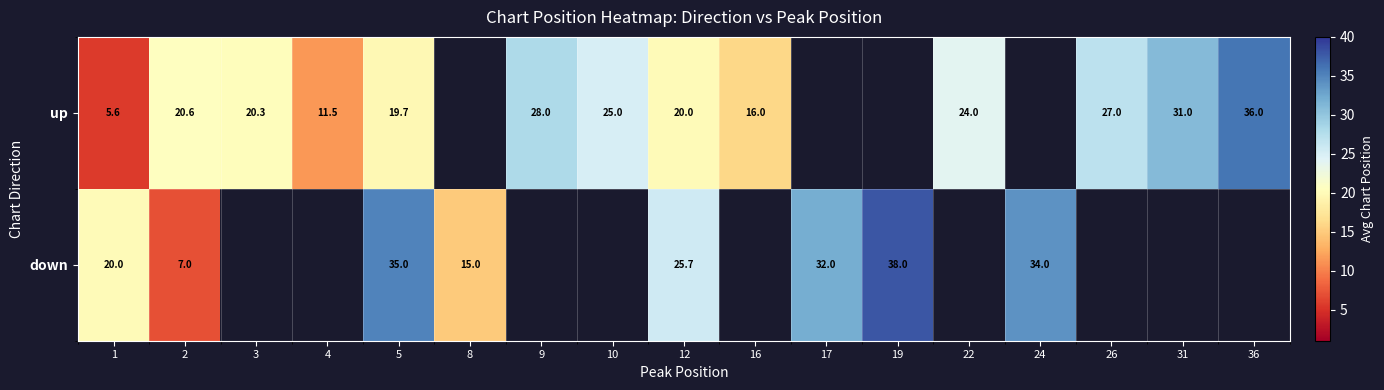

True or false: up has a value of 17.8 at 4.

False